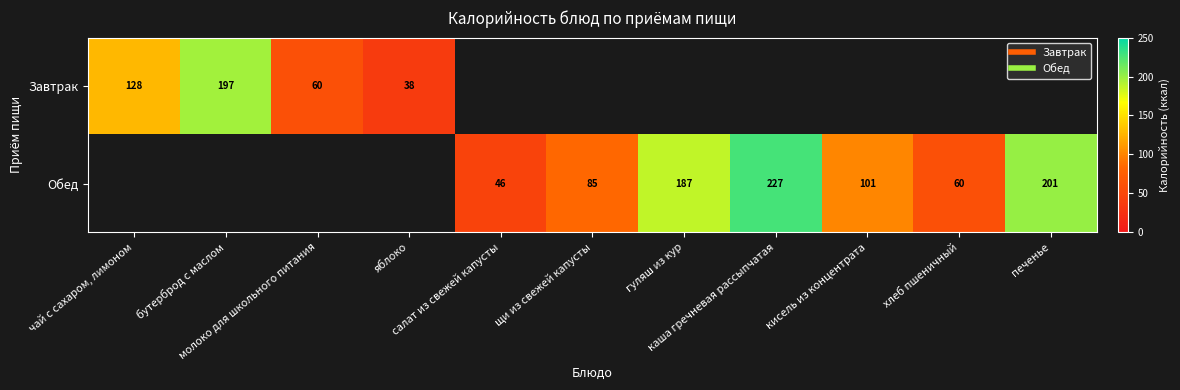

What is the difference between the maximum and minimum values in the Завтрак series?

159.0